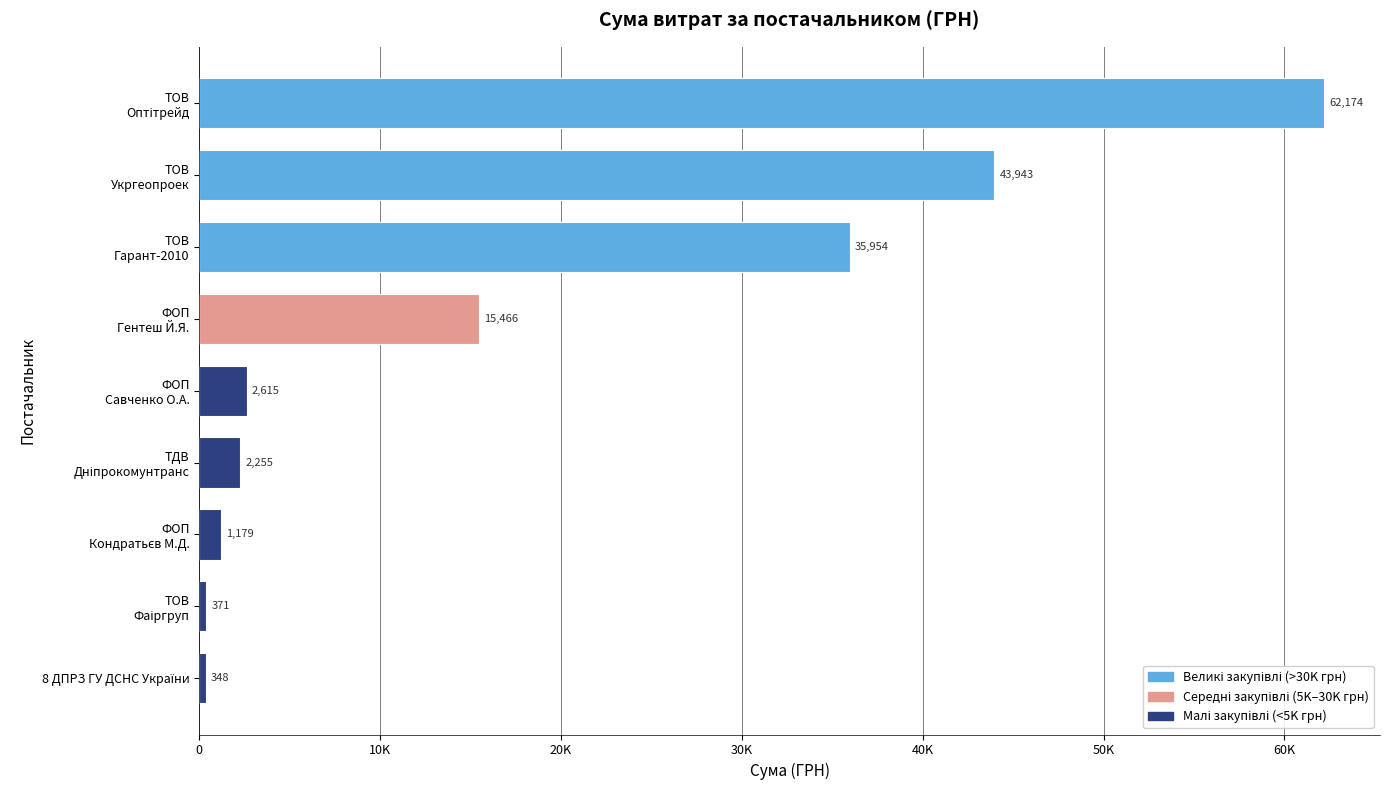

Are the bars horizontal?

Yes